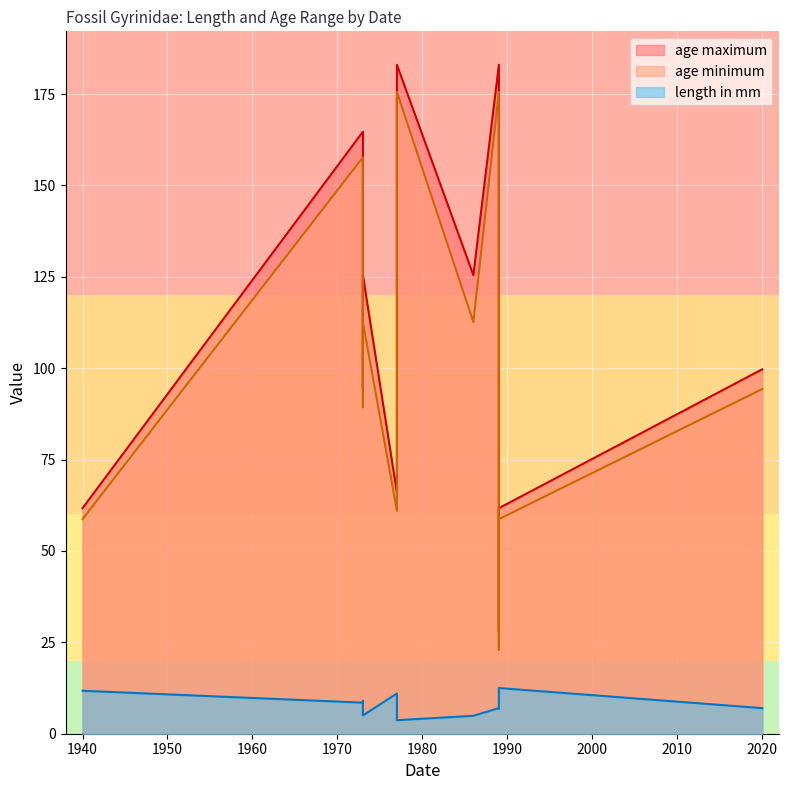

What is the maximum value for age maximum?

183.0